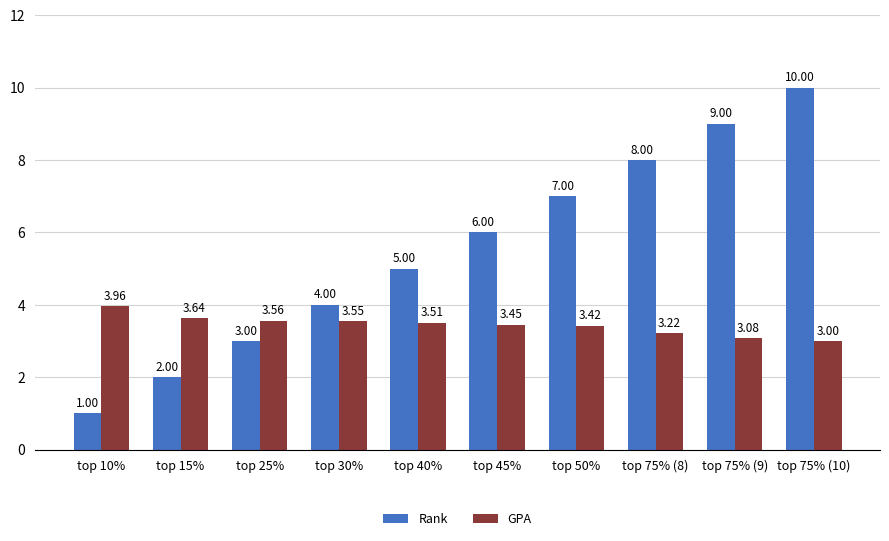

What is the sum of all Rank values?

55.0